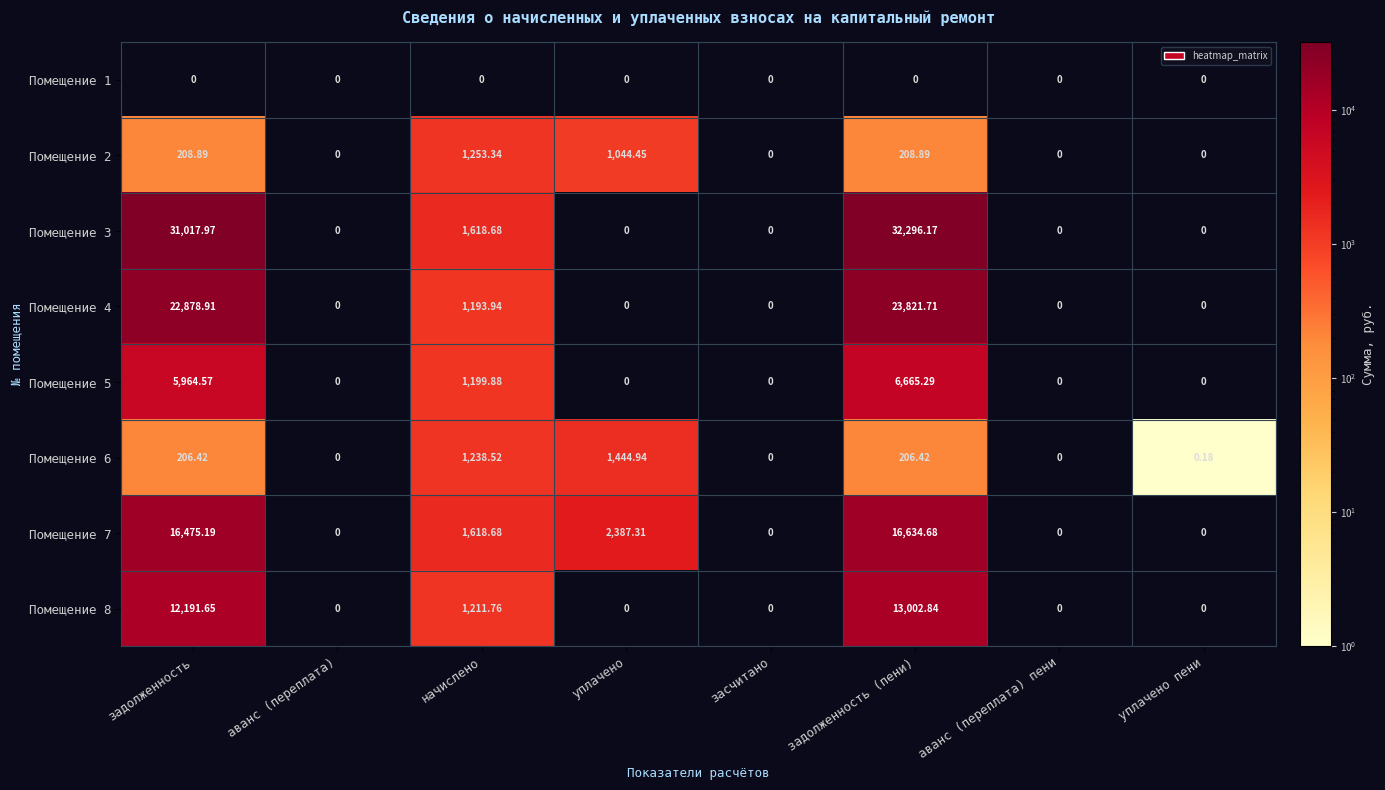

Which category has the highest value in the Помещение 5 series?

задолженность (пени)